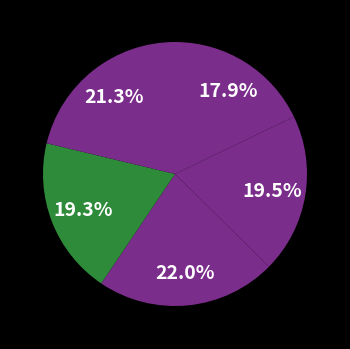

Count the number of slices in the pie.

5